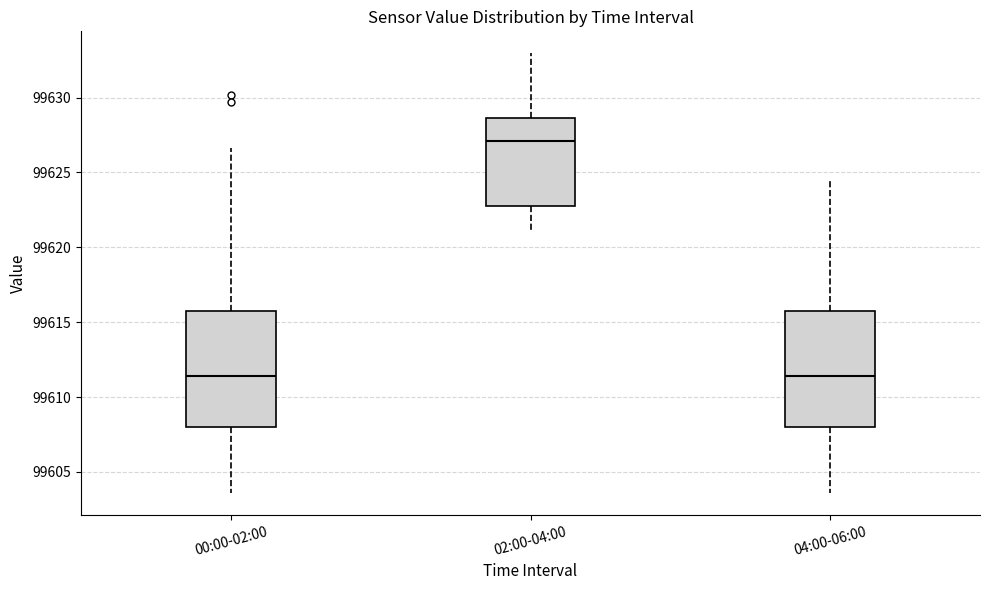

Reading left to right, read every box against the y-axis: the position of its median line, the range the box covers, and the ends of its whiskers. The values are not printed on the chart, so give them approximately, as read against the axis.

00:00-02:00: median 99611.5, box 99608.0 to 99615.5, whiskers 99603.5 to 99626.5
02:00-04:00: median 99627.0, box 99623.0 to 99628.5, whiskers 99621.0 to 99633.0
04:00-06:00: median 99611.5, box 99608.0 to 99615.5, whiskers 99603.5 to 99624.5